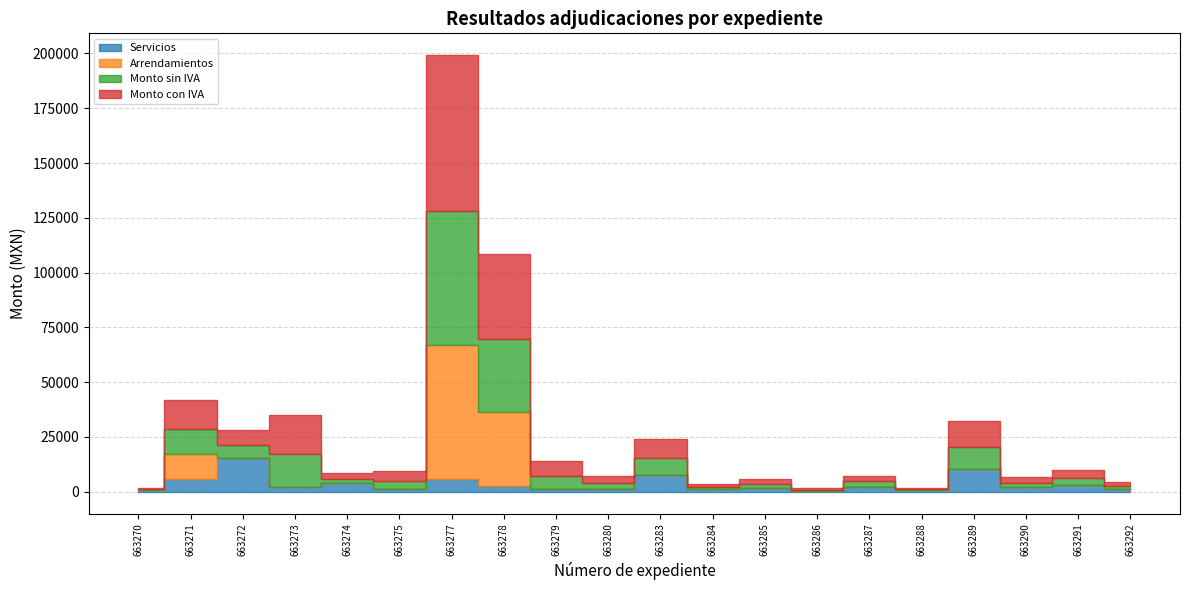

At which label is Monto con IVA closest to 35756?

663278